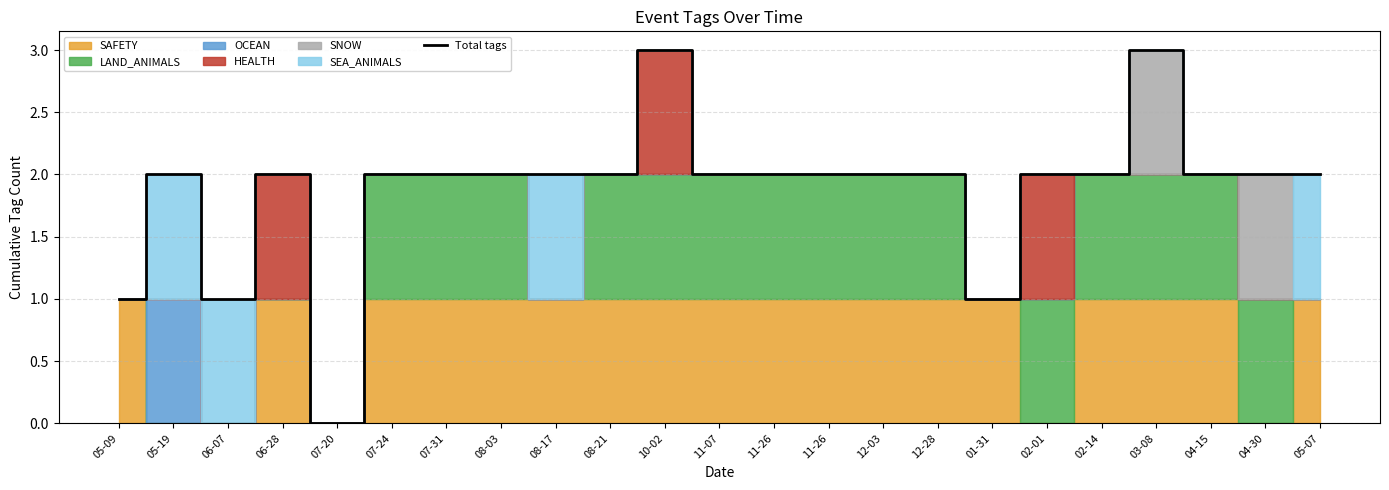

What is the greatest value displayed?

3